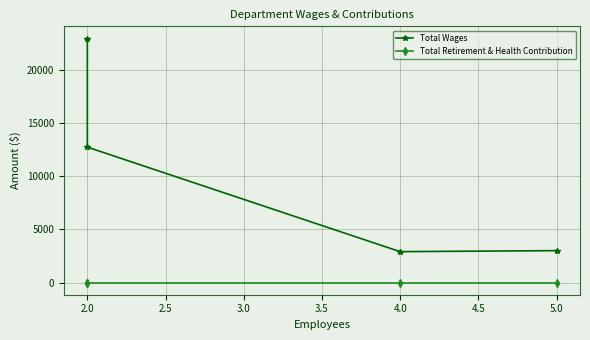

Rank the series at 2.0 from highest to lowest value.

Total Wages, Total Retirement & Health Contribution